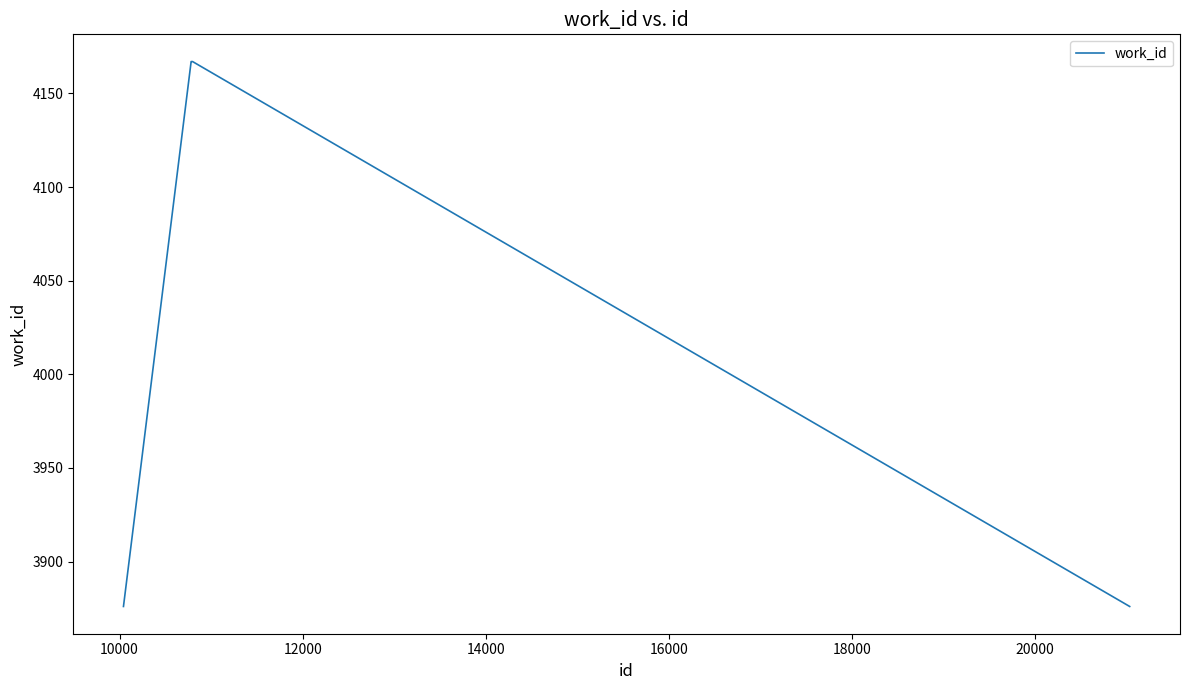

What is the sum of all values?

20253